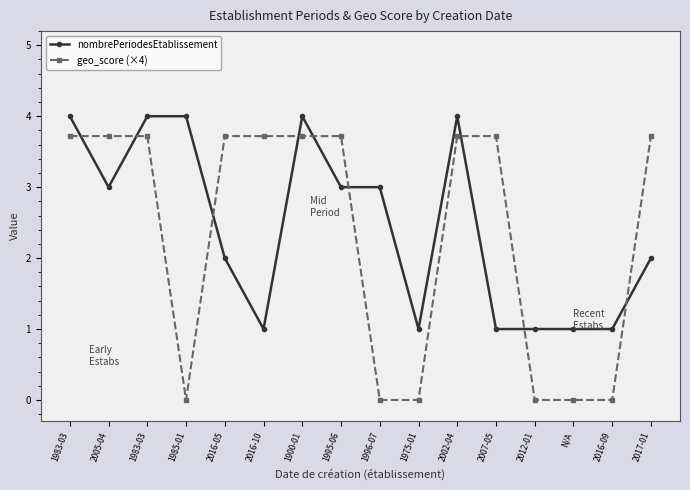

What is the label of the 6th point from the left?

2016-10